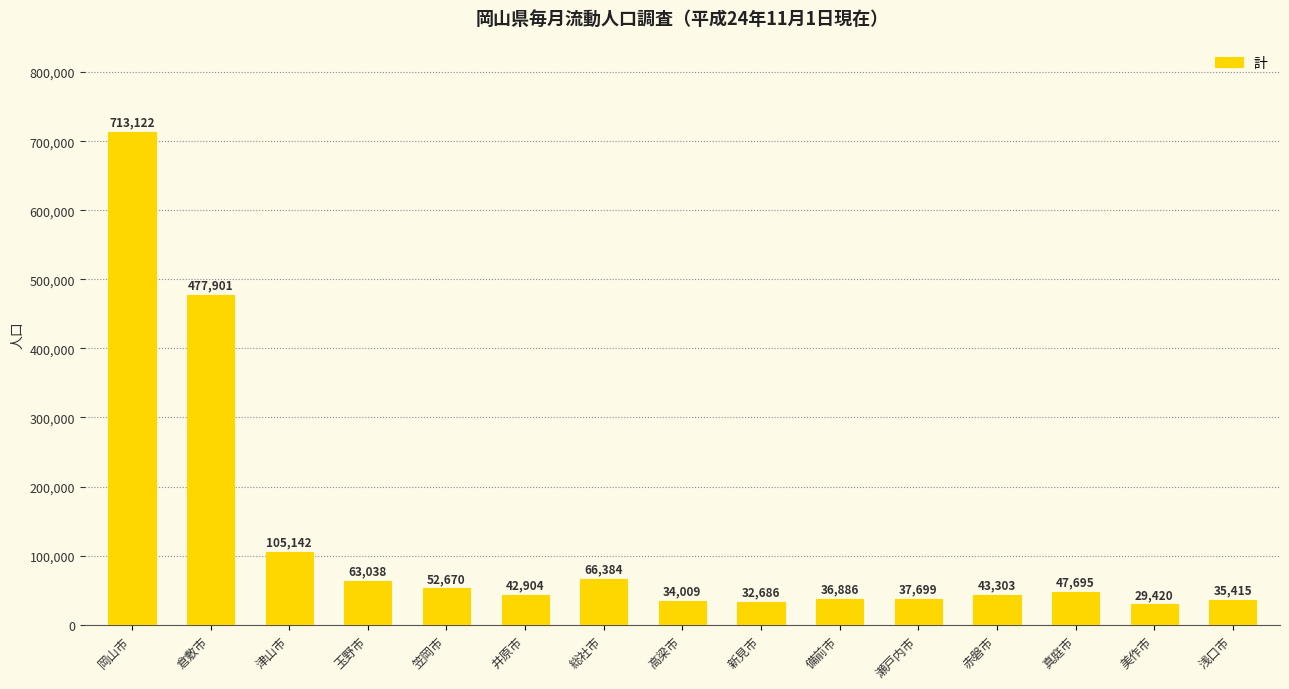

How many series are shown in this chart?

1